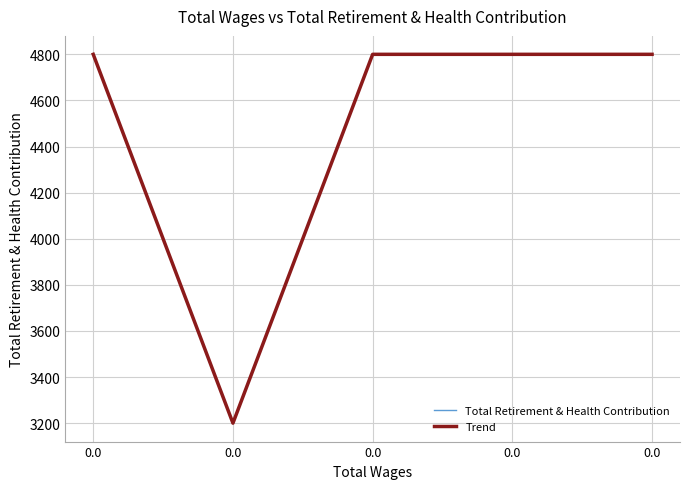

Does the chart display data point markers on the line(s)?

No